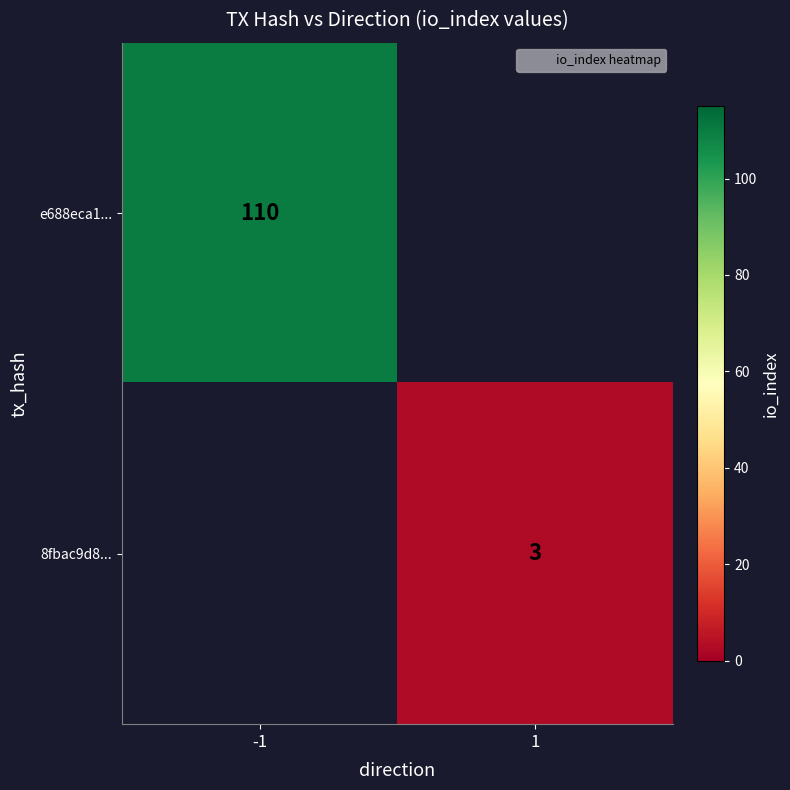

At how many categories does at least one series exceed 66?

1